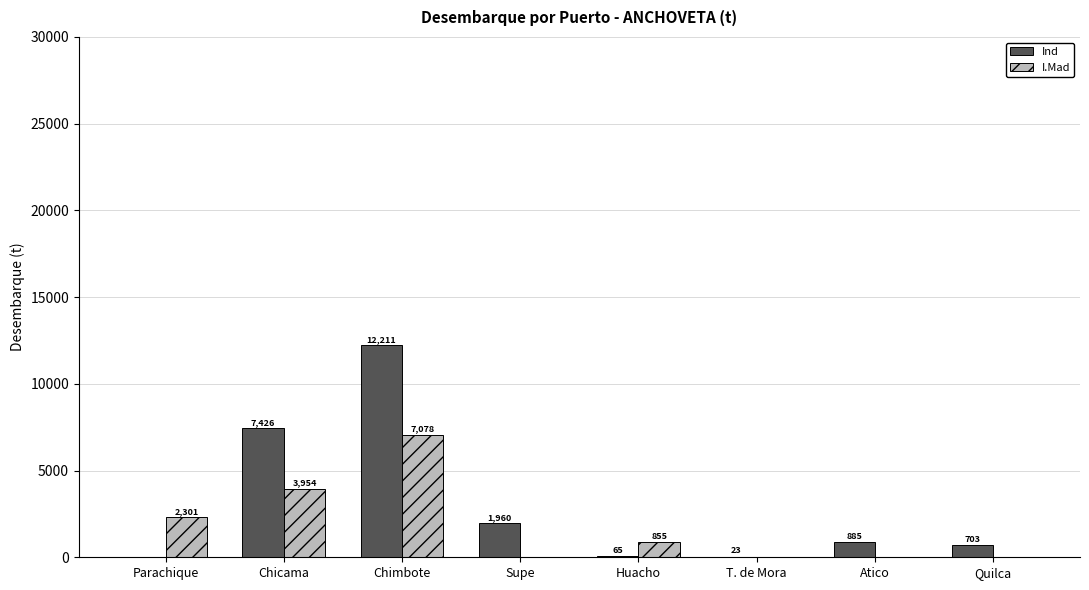

What is the maximum value for I.Mad?

7078.3